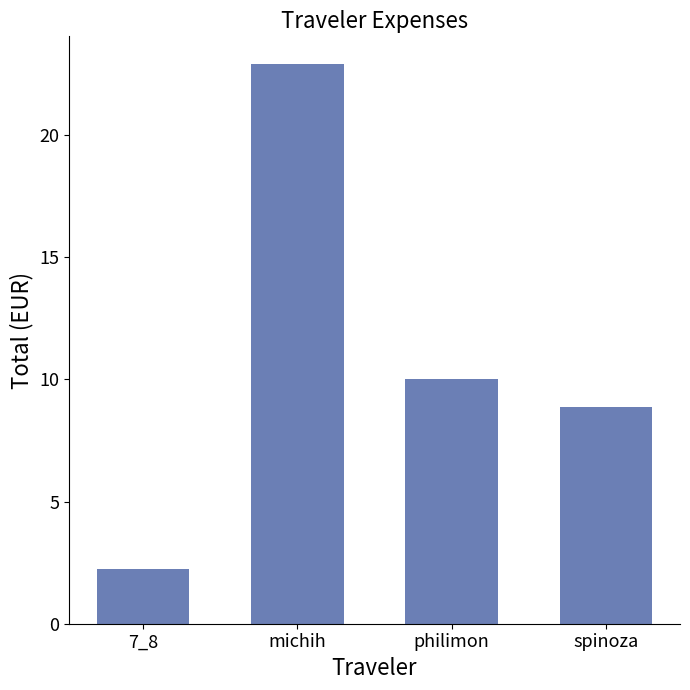

True or false: the data shows 35.9 at michih.

False